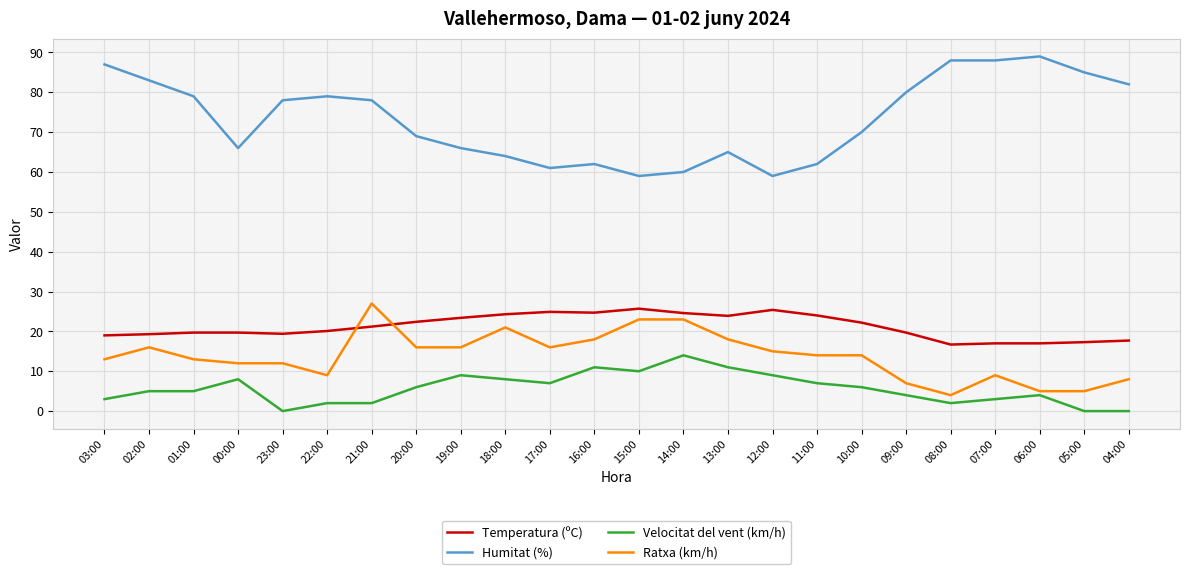

At 04:00, list the series in order from largest to smallest.

Humitat (%), Temperatura (ºC), Ratxa (km/h), Velocitat del vent (km/h)